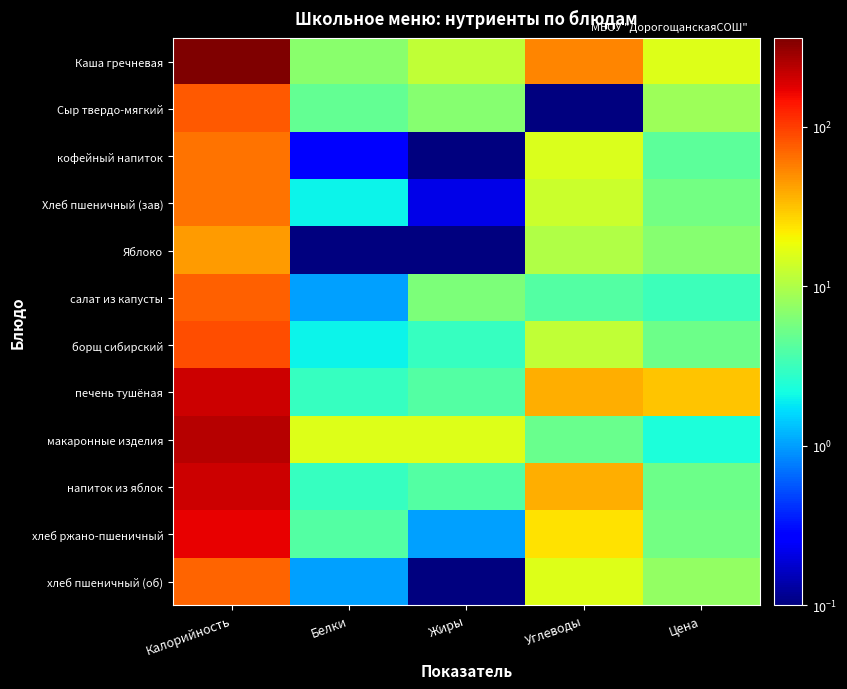

Which series has the largest range (max minus min)?

Каша гречневая